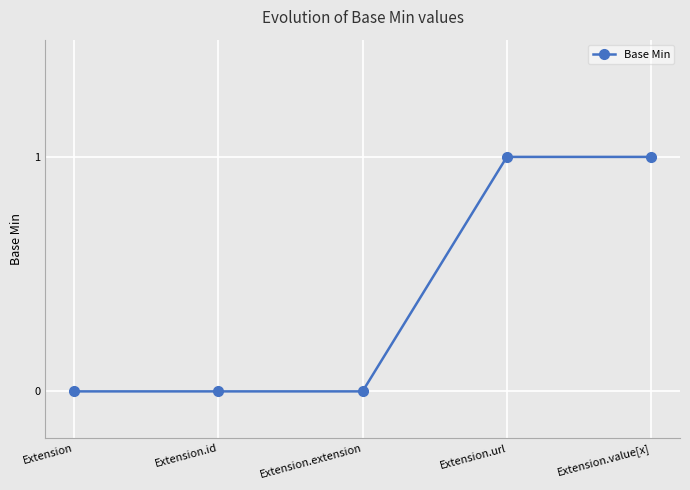

What is the value of the 4th point from the left?

1